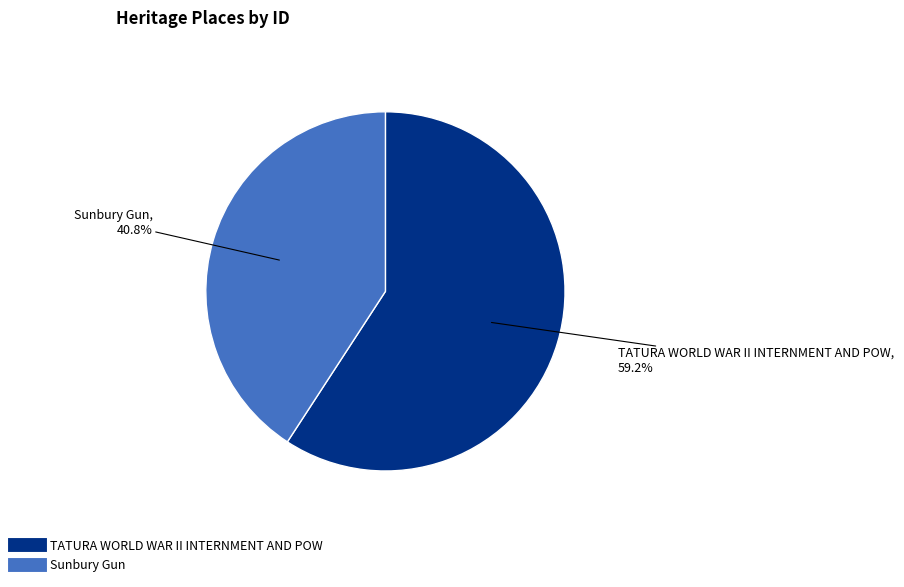

Which has a higher value, Sunbury Gun or TATURA WORLD WAR II INTERNMENT AND POW?

TATURA WORLD WAR II INTERNMENT AND POW